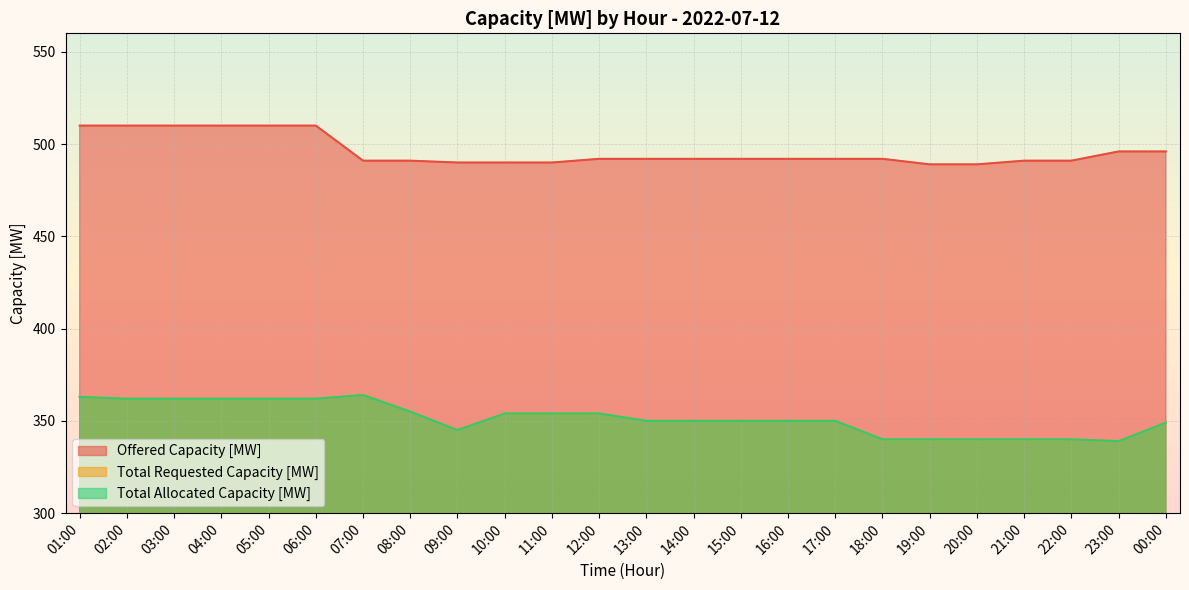

True or false: Total Allocated Capacity [MW] and Total Requested Capacity [MW] intersect in this chart.

False